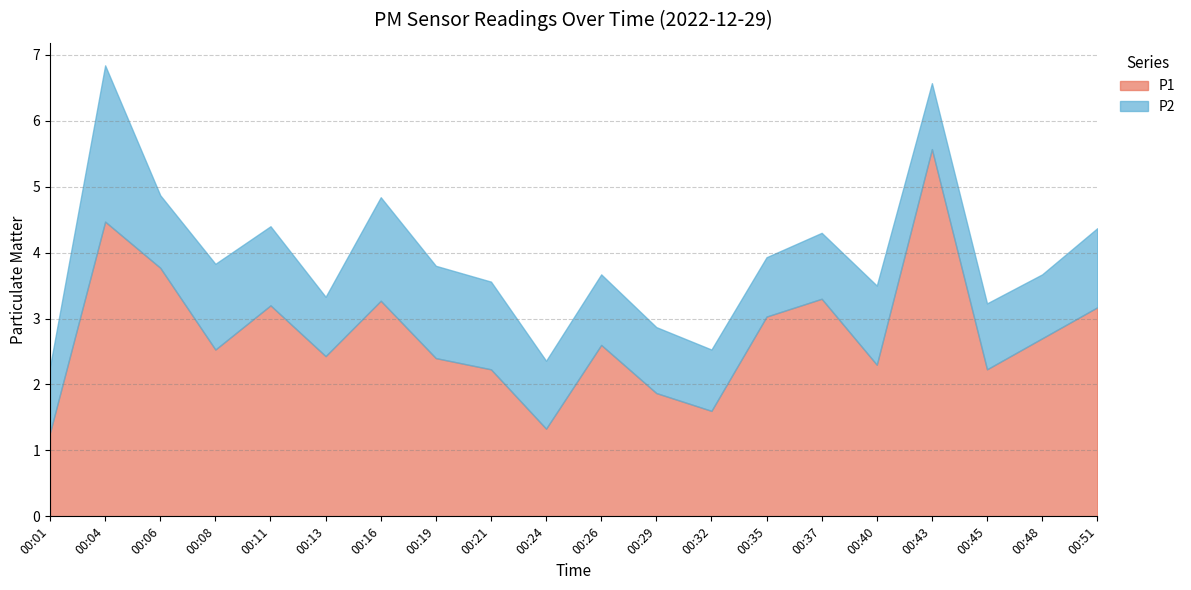

Rank the categories by P1 value from lowest to highest.

00:01, 00:24, 00:32, 00:29, 00:21, 00:45, 00:40, 00:19, 00:13, 00:08, 00:26, 00:48, 00:35, 00:51, 00:11, 00:16, 00:37, 00:06, 00:04, 00:43